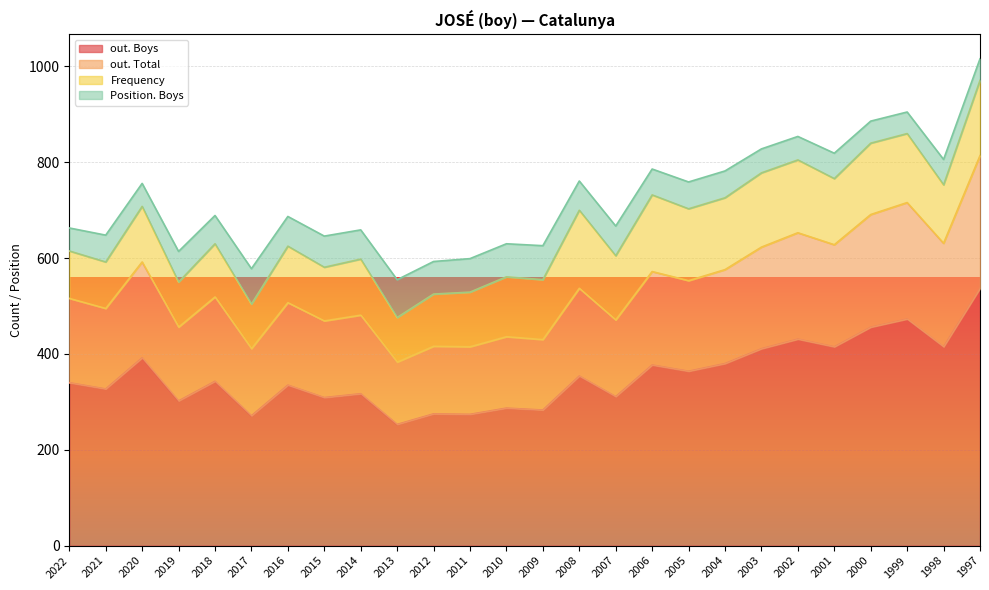

The value of out. Boys at 2019 is 302. True or false?

True